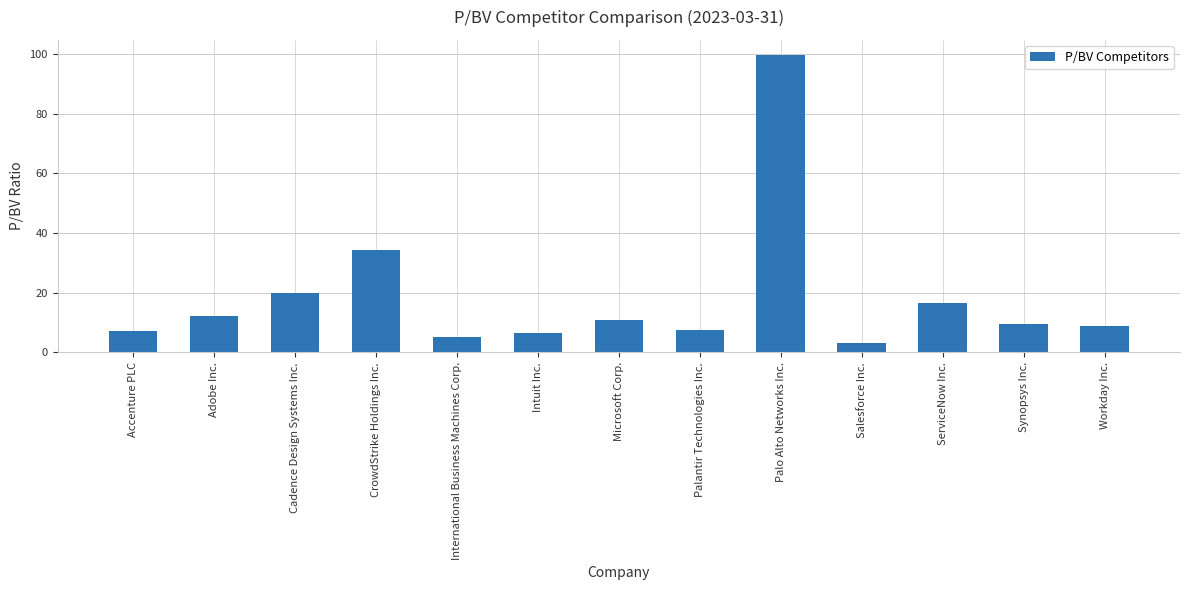

At which category does the chart reach its minimum across all series?

Salesforce Inc.